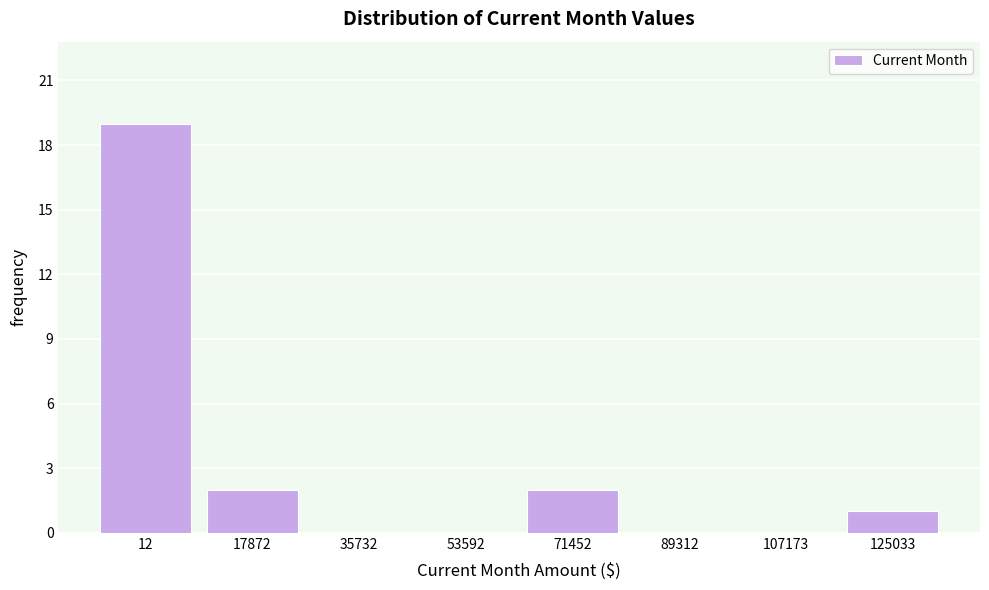

Reading left to right, list all the values displayed in this chart.

12=19	17872=2	35732=0	53592=0	71452=2	89312=0	107173=0	125033=1